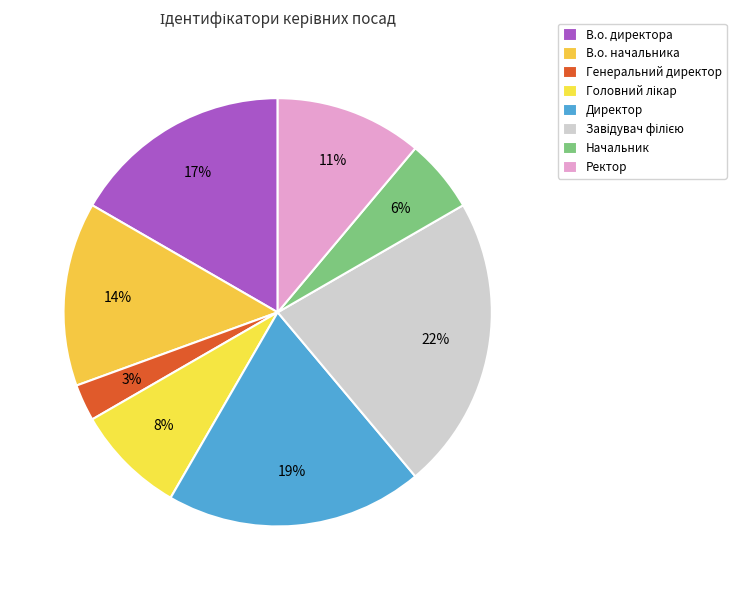

How many slices are in this pie chart?

8